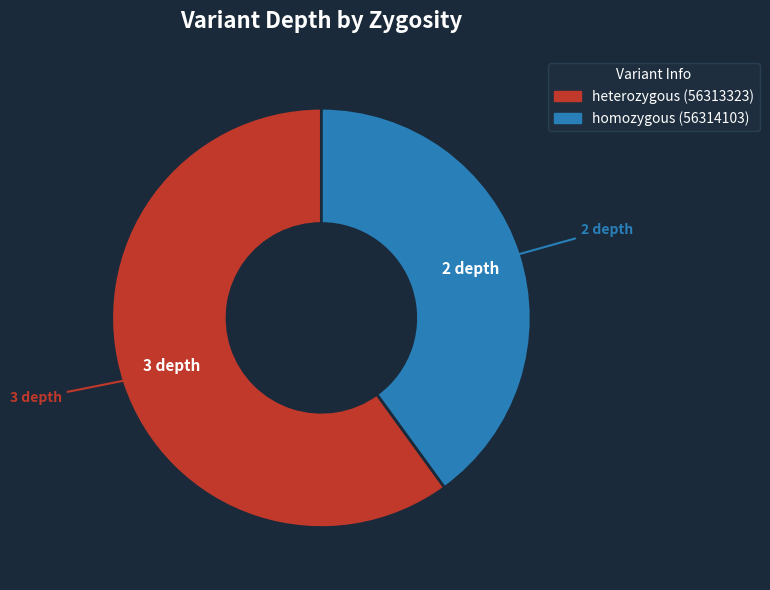

Approximately how many times larger is the value at homozygous (56314103) compared to heterozygous (56313323)?

0.7